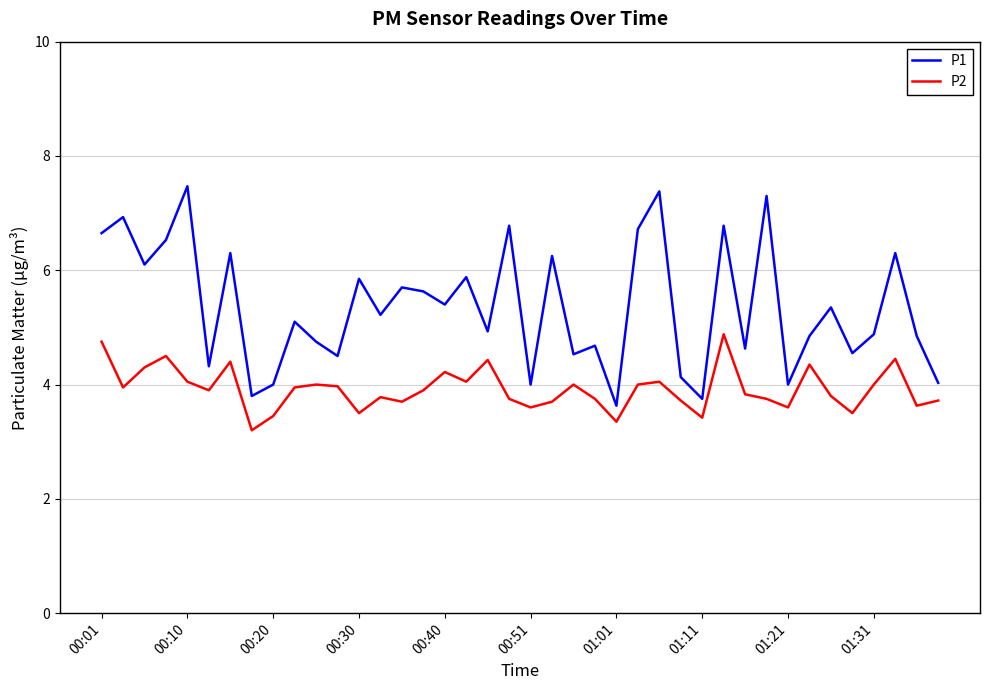

Rank the series by their maximum value, from lowest to highest.

P2, P1